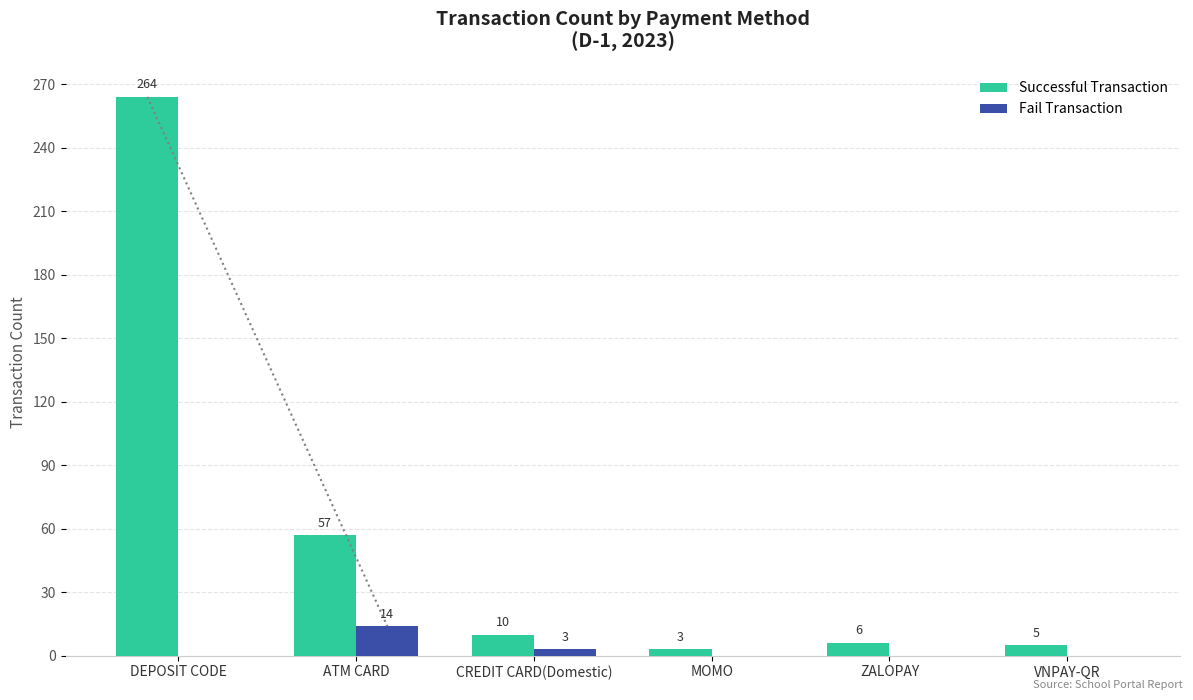

Where does the Successful Transaction series first go above 10?

DEPOSIT CODE